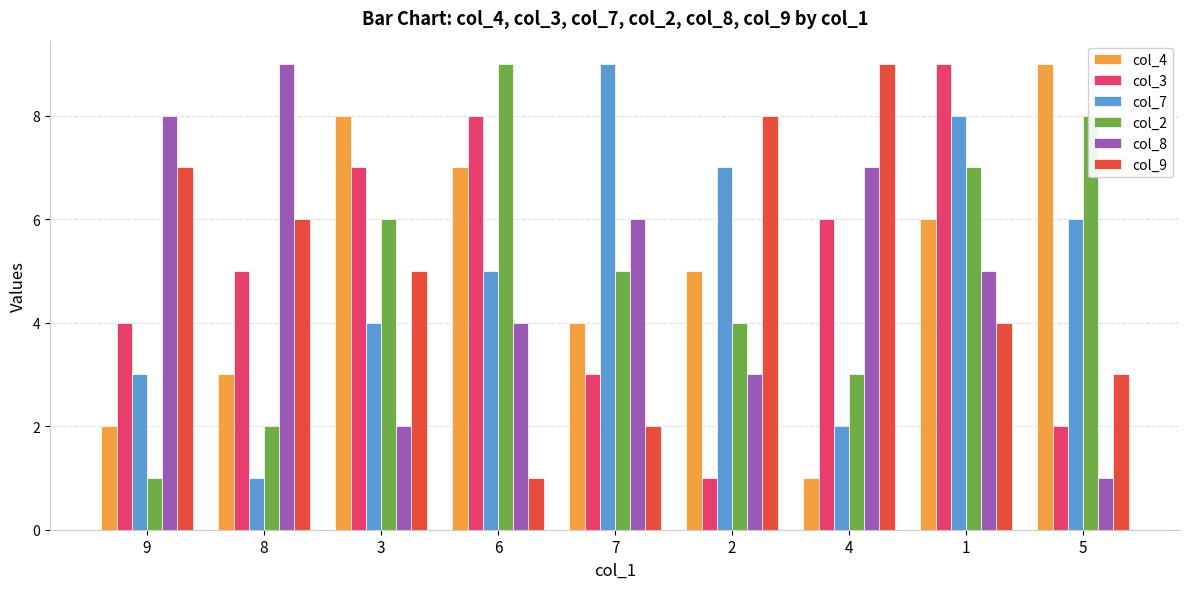

Reading left to right, transcribe all the data shown in this chart.

col_4: 2	3	8	7	4	5	1	6	9
col_3: 4	5	7	8	3	1	6	9	2
col_7: 3	1	4	5	9	7	2	8	6
col_2: 1	2	6	9	5	4	3	7	8
col_8: 8	9	2	4	6	3	7	5	1
col_9: 7	6	5	1	2	8	9	4	3